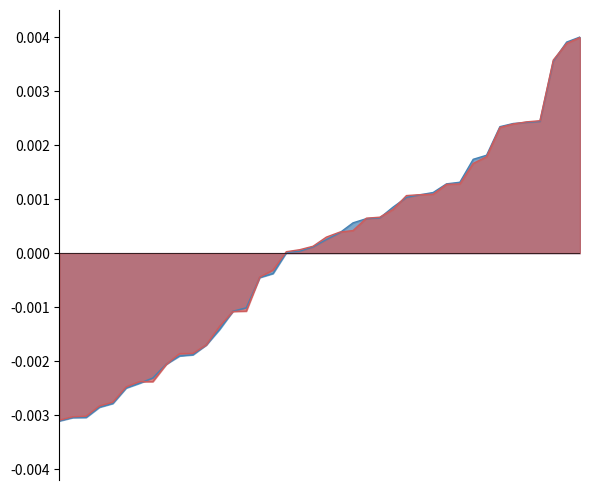

At which label is col_6_line closest to 0?

17